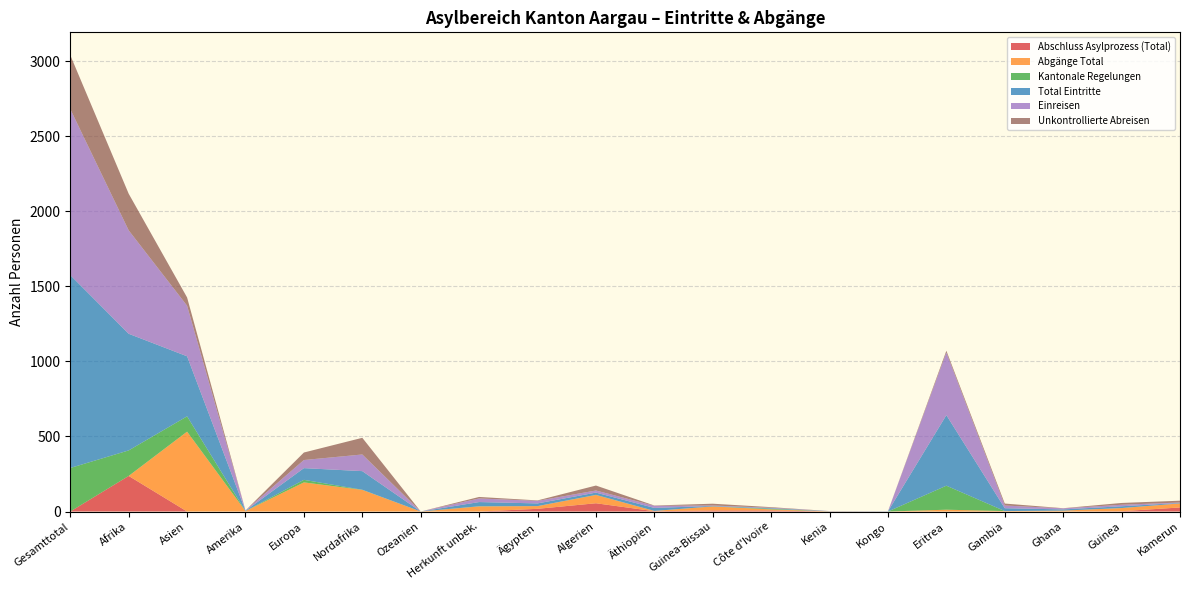

Reading right to left, list all the values displayed in this chart.

Abschluss Asylprozess (Total): 27	2	0	0	0	0	0	7	7	2	55	18	0	0	0	0	0	0	237	0
Abgänge Total: 27	21	6	3	12	0	1	7	27	2	55	18	34	0	144	194	3	532	0	0
Kantonale Regelungen: 0	0	0	0	160	0	0	4	0	0	1	0	1	0	1	17	0	102	170	290
Total Eintritte: 3	12	8	19	470	1	1	4	3	20	15	18	28	0	124	78	2	400	777	1285
Einreisen: 3	10	7	18	417	1	1	3	3	14	14	17	24	0	111	54	2	337	689	1106
Unkontrollierte Abreisen: 12	12	1	13	12	0	0	4	12	2	33	3	10	0	111	50	0	55	244	359